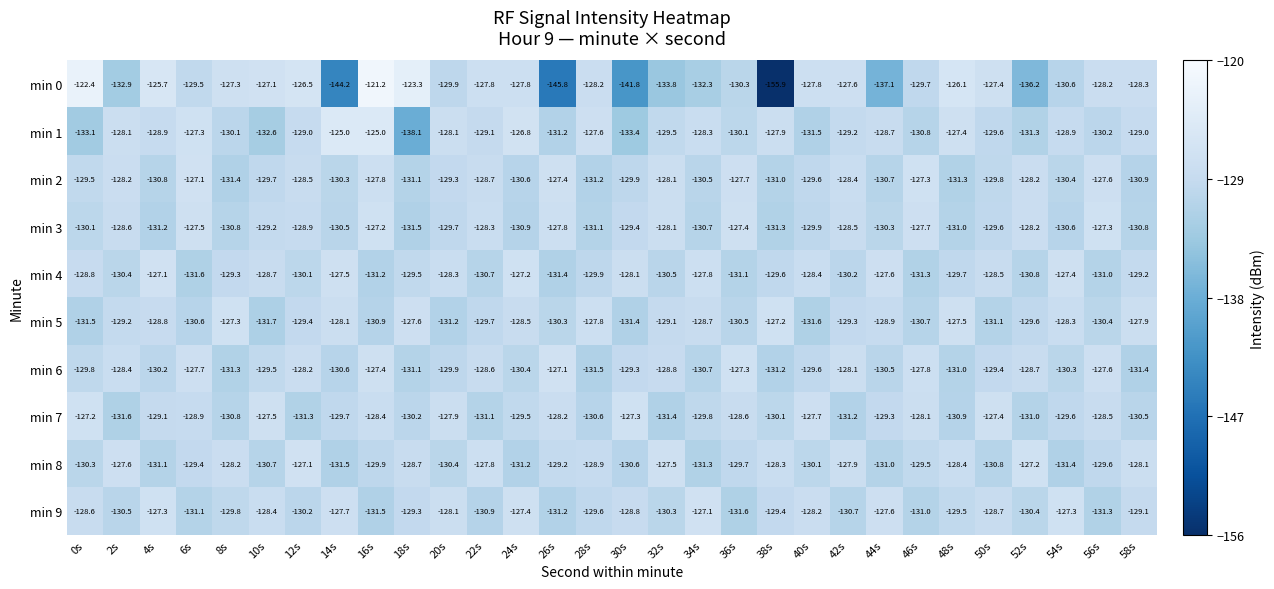

What is the total value across all series at 52s?

-1301.6